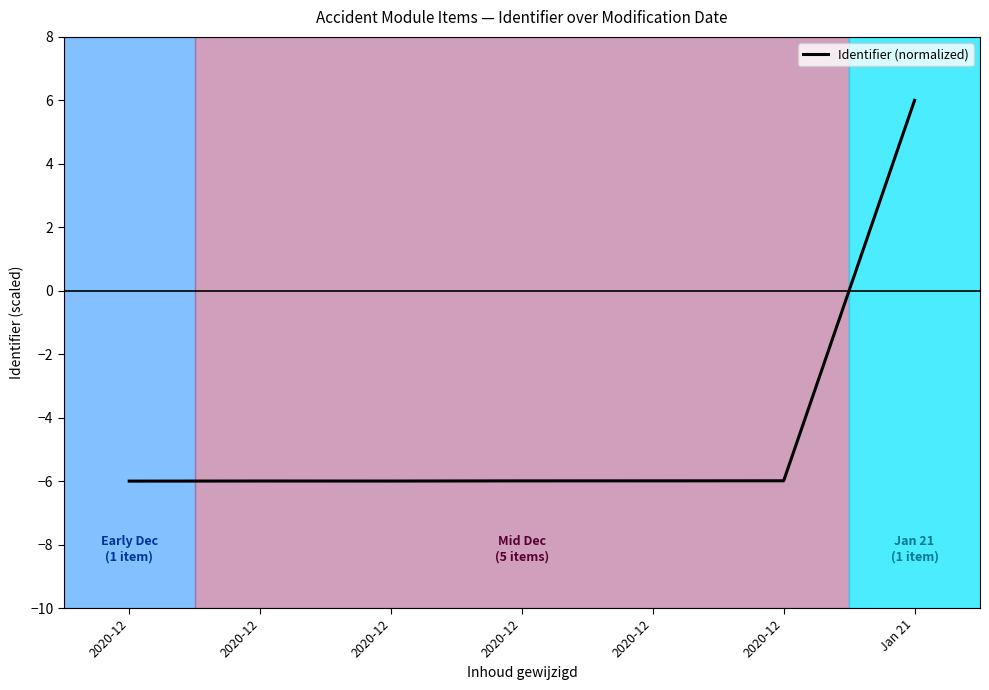

How many categories are shown in the chart?

7